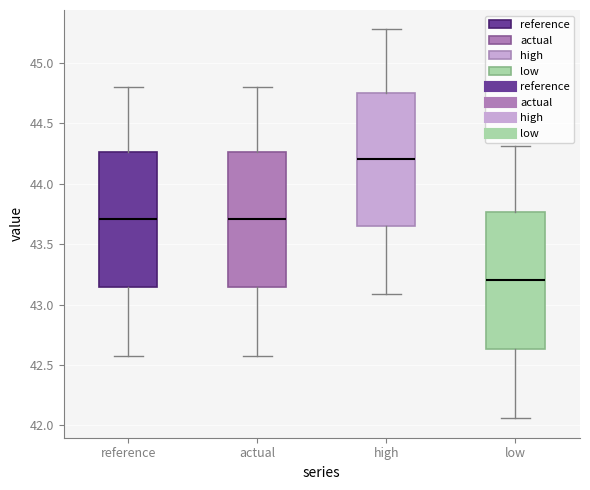

Which box's median line is the highest?

high